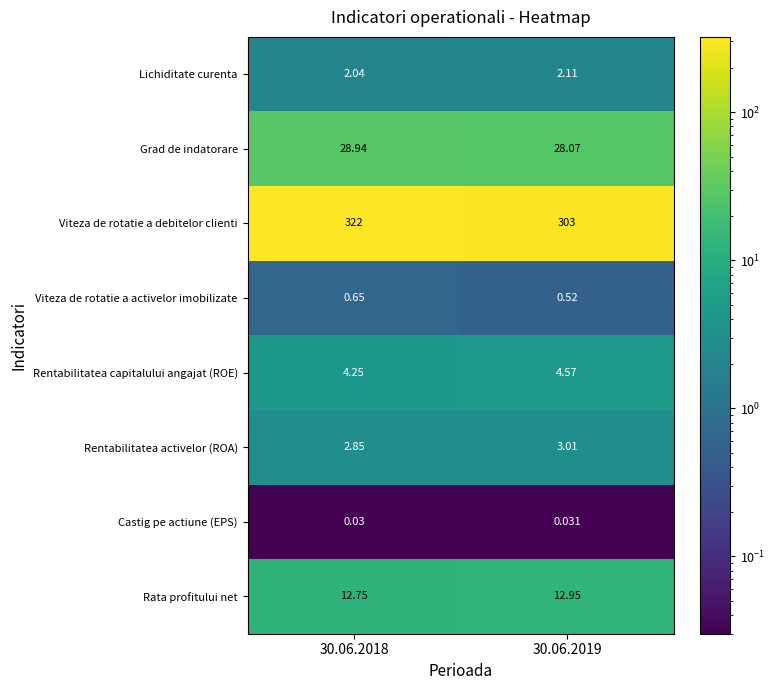

At which category is the sum across all series the highest?

30.06.2018